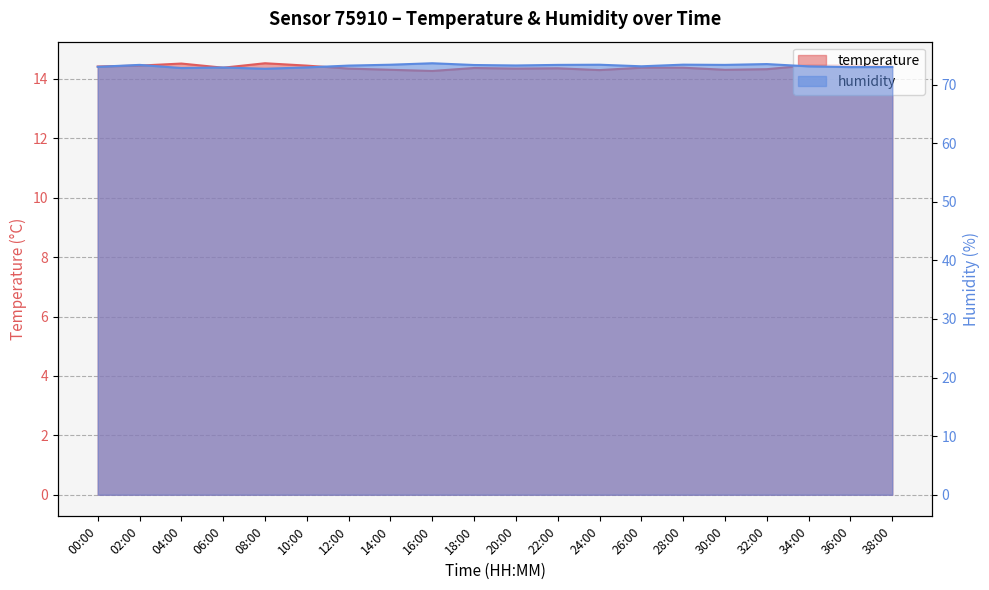

What is the difference between the maximum and minimum values in the humidity series?

0.9